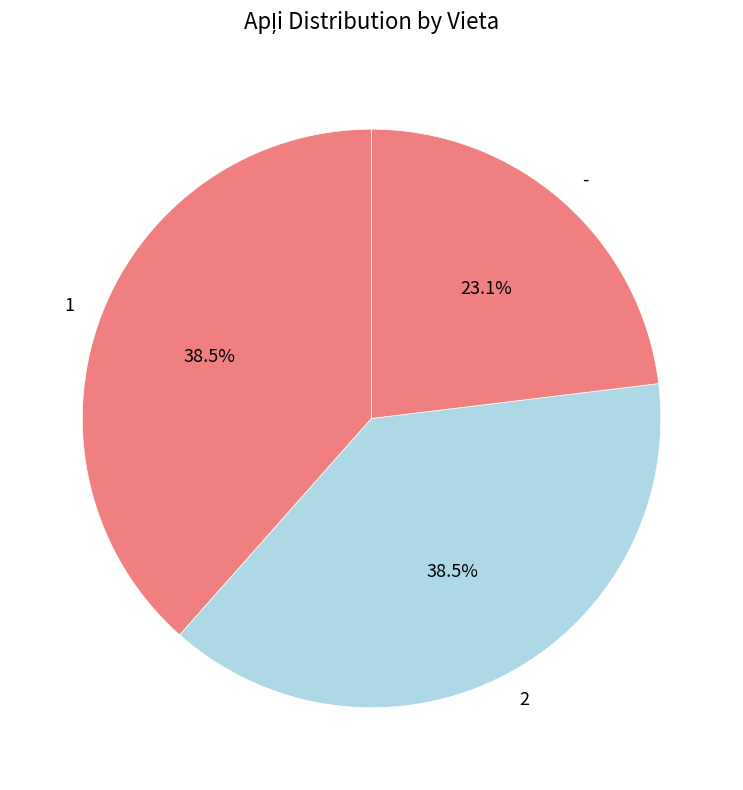

To the nearest percent, what is the average slice percentage?

33%